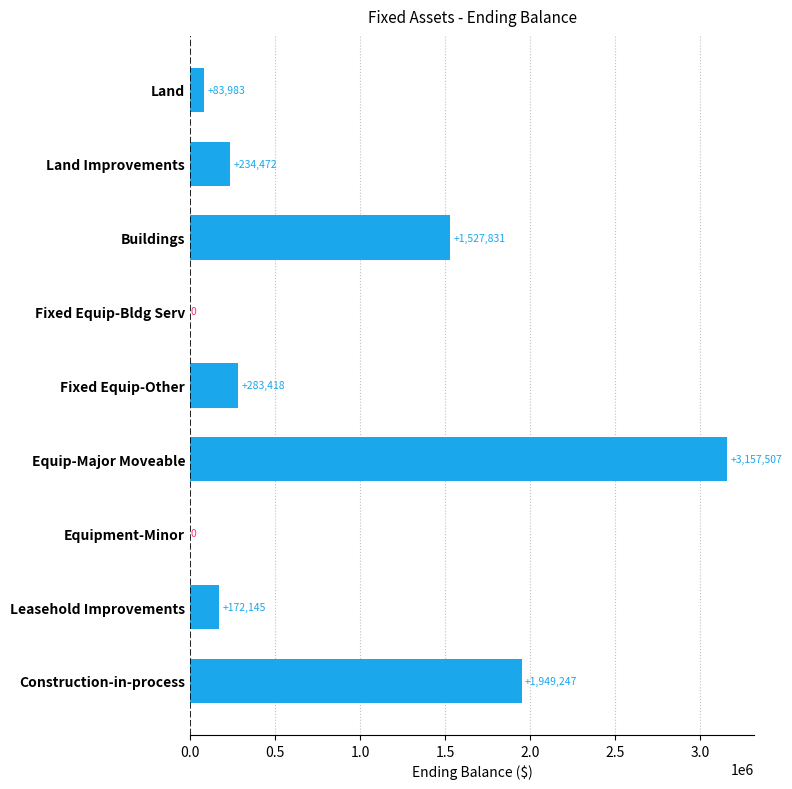

What is the change in value from Fixed Equip-Other to Leasehold Improvements?

-111273